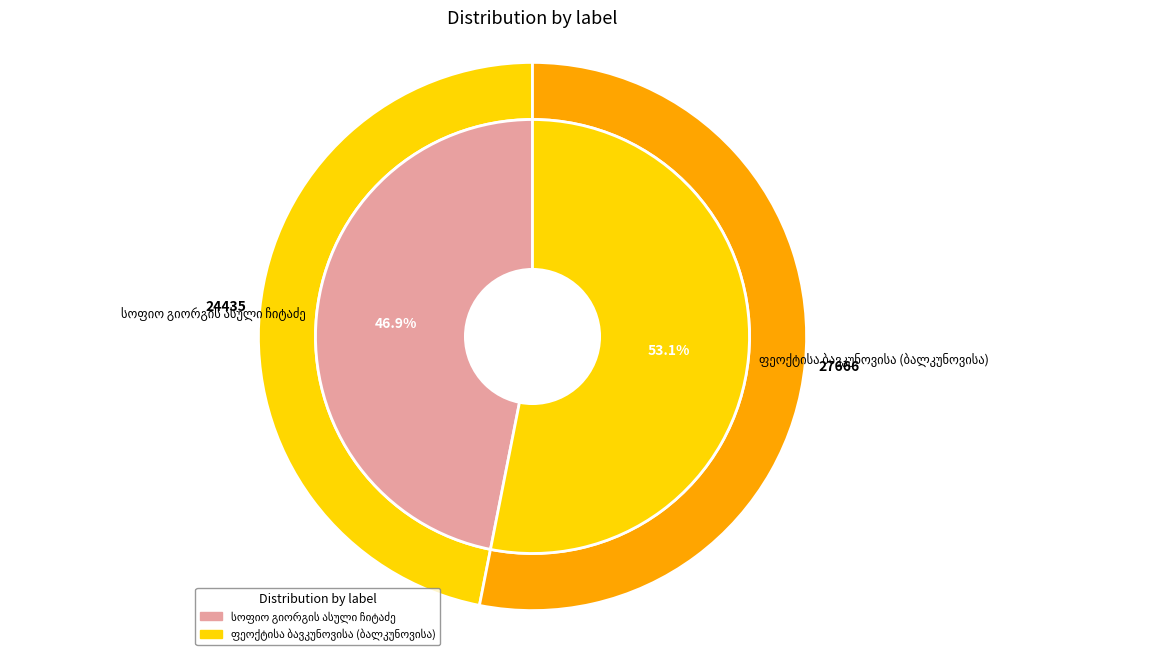

Between სოფიო გიორგის ასული ჩიტაძე and ფეოქტისა ბავკუნოვისა (ბალკუნოვისა), which is larger?

ფეოქტისა ბავკუნოვისა (ბალკუნოვისა)